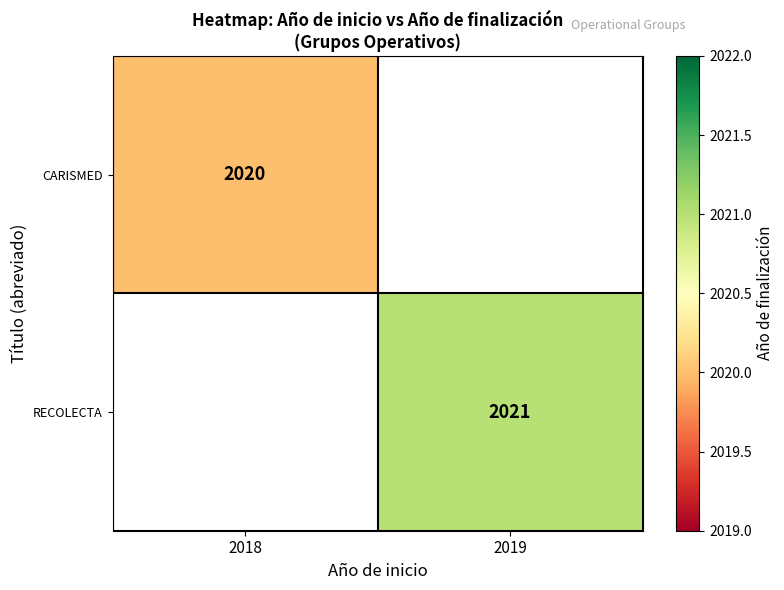

The value of CARISMED at 2018 is 2864. True or false?

False